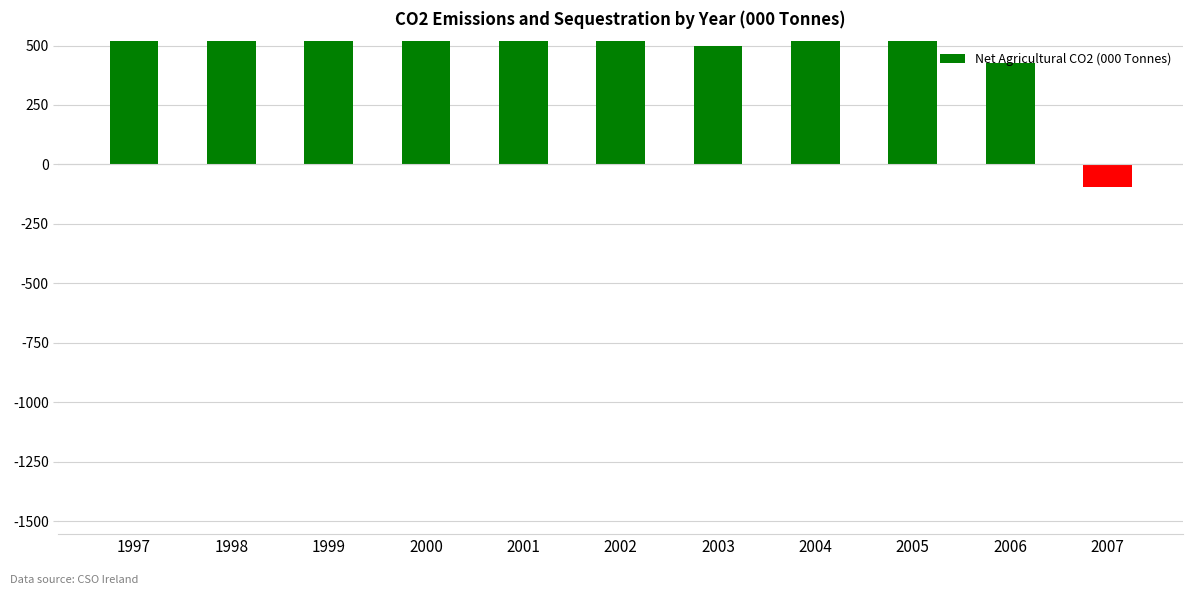

At which category does the chart reach its minimum across all series?

2007